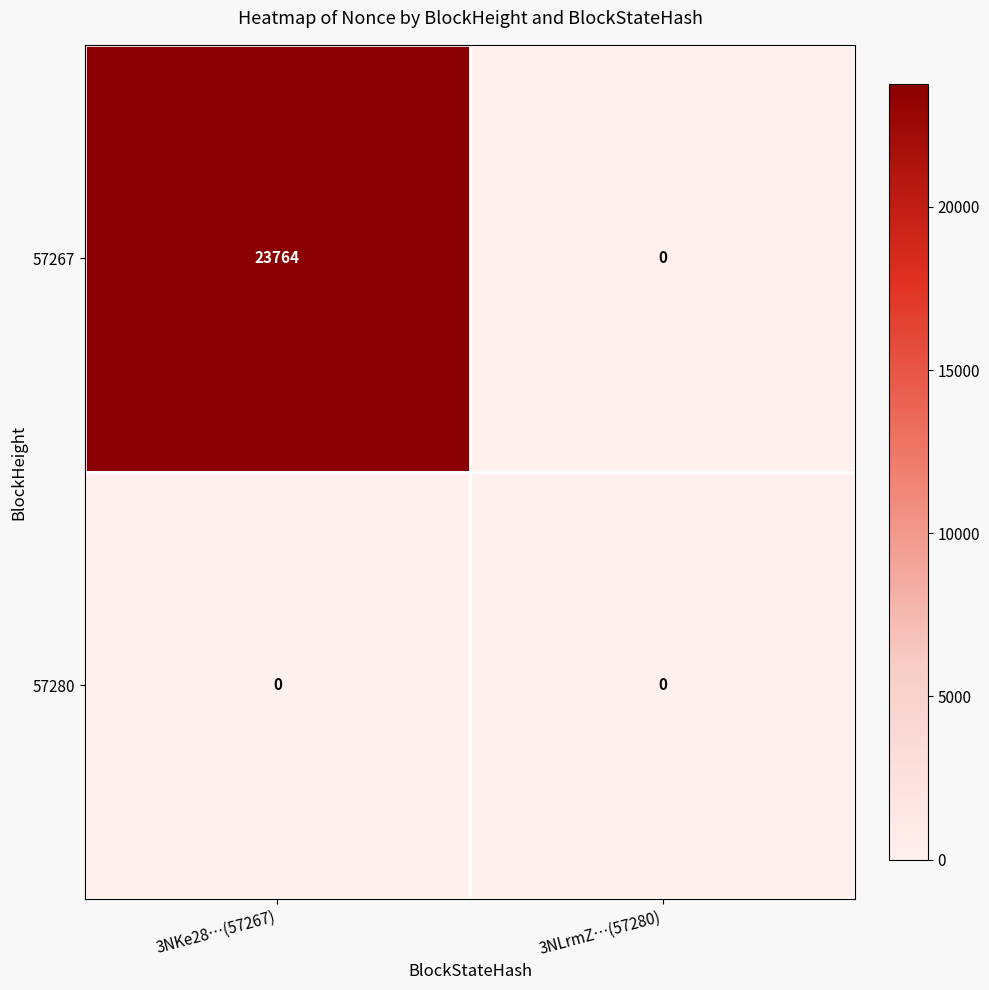

At which category is the sum across all series the highest?

3NKe28…(57267)